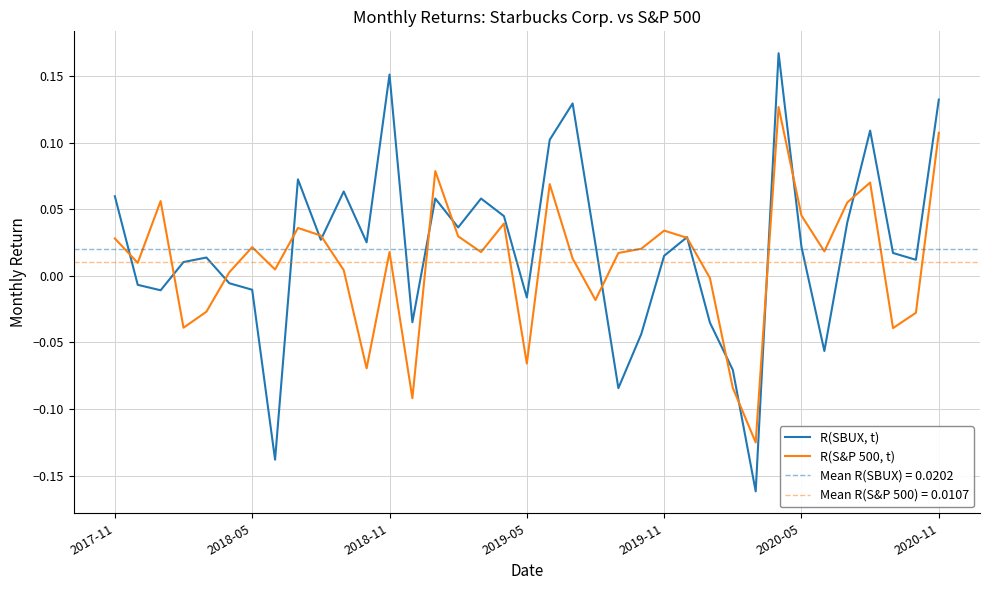

What is the maximum value for R(S&P 500, t)?

0.1